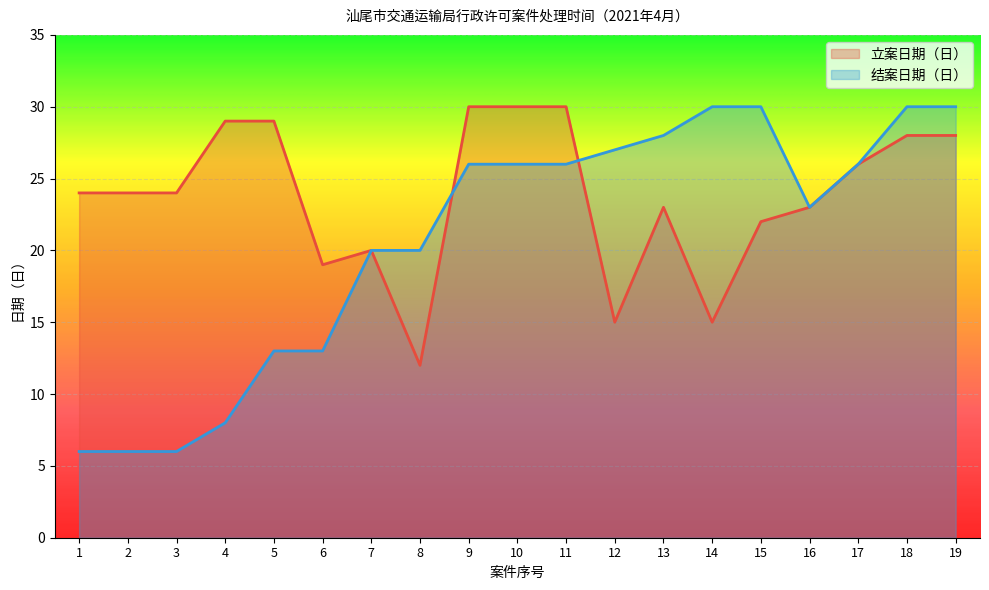

True or false: 案件立案日期 has more than 1 points higher than both neighbors.

True